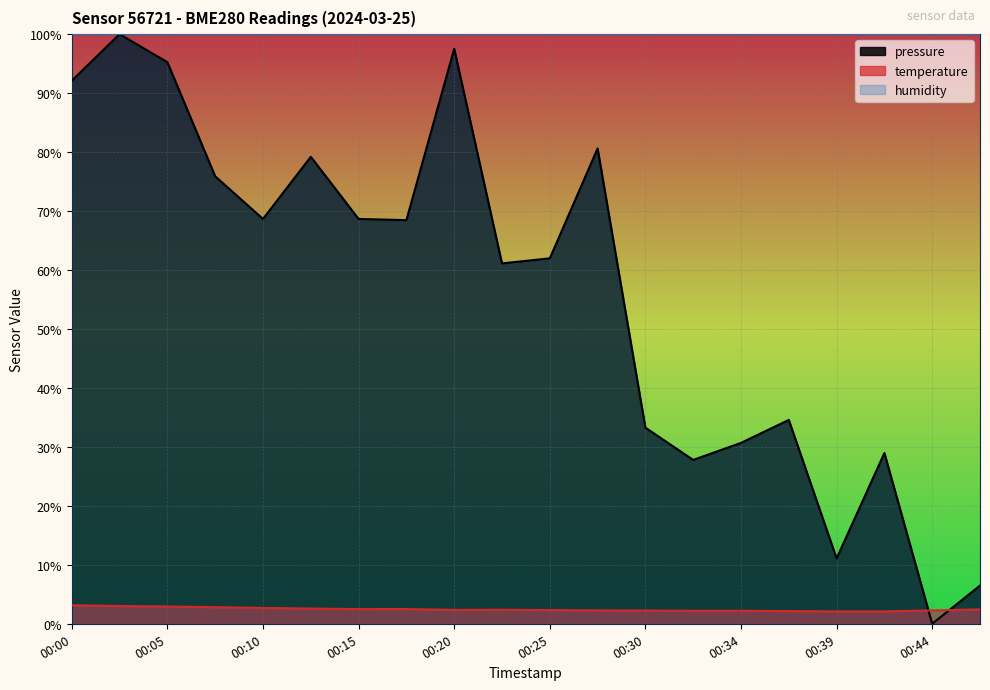

The temperature series shows 4.1 at 00:17. True or false?

False